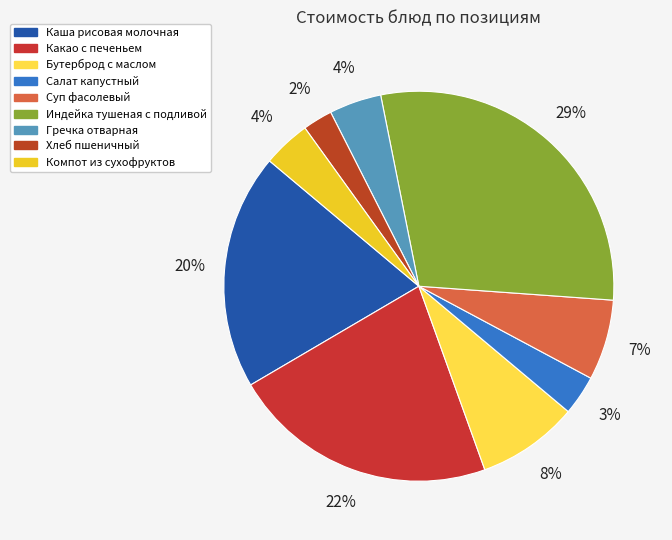

Is Индейка тушеная с подливой the majority of the pie?

No